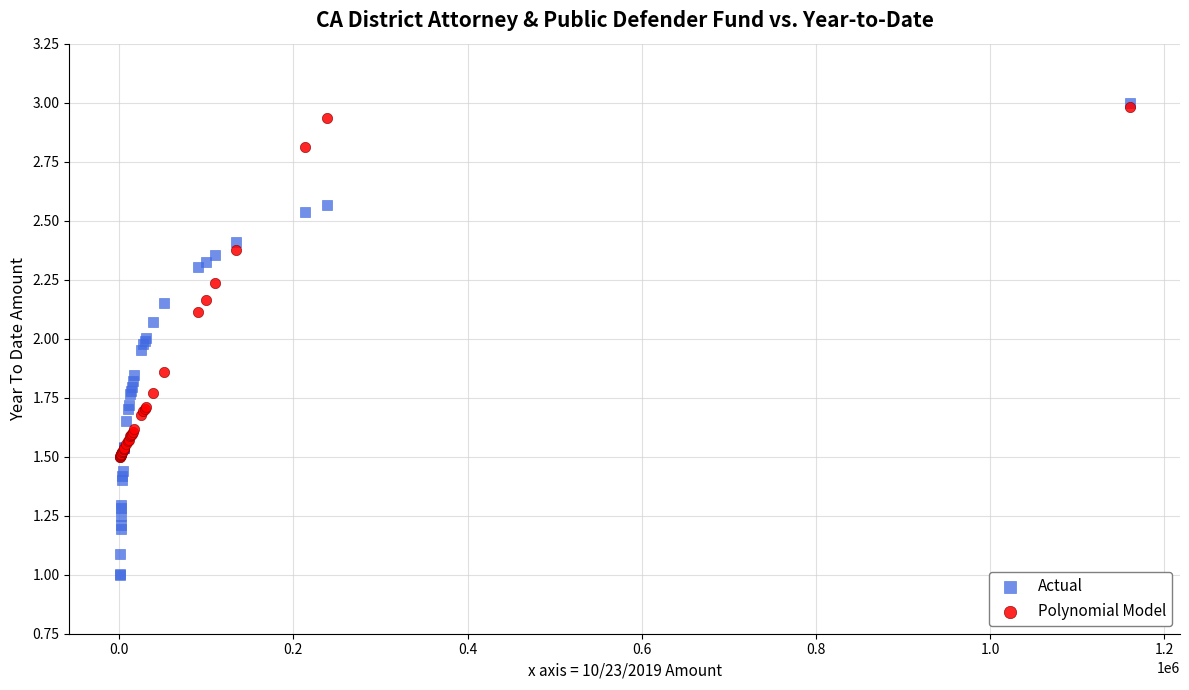

Which series has the largest Y range (max minus min)?

Actual